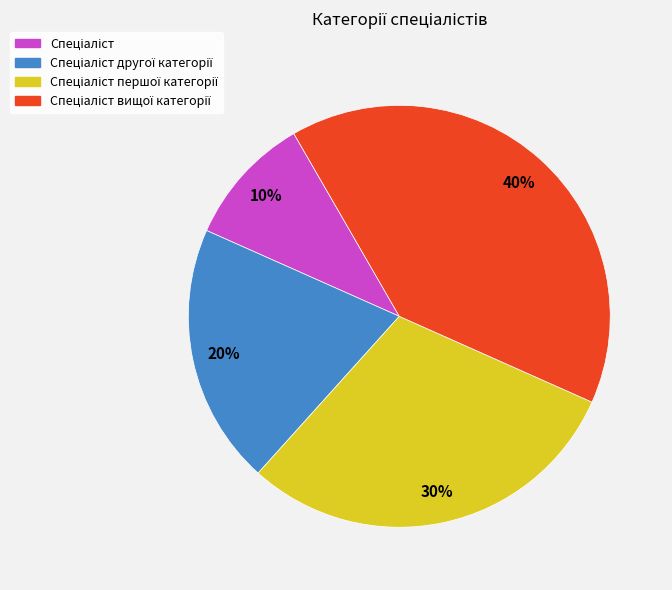

To the nearest percent, what is the difference between the largest and smallest slice percentages?

30%